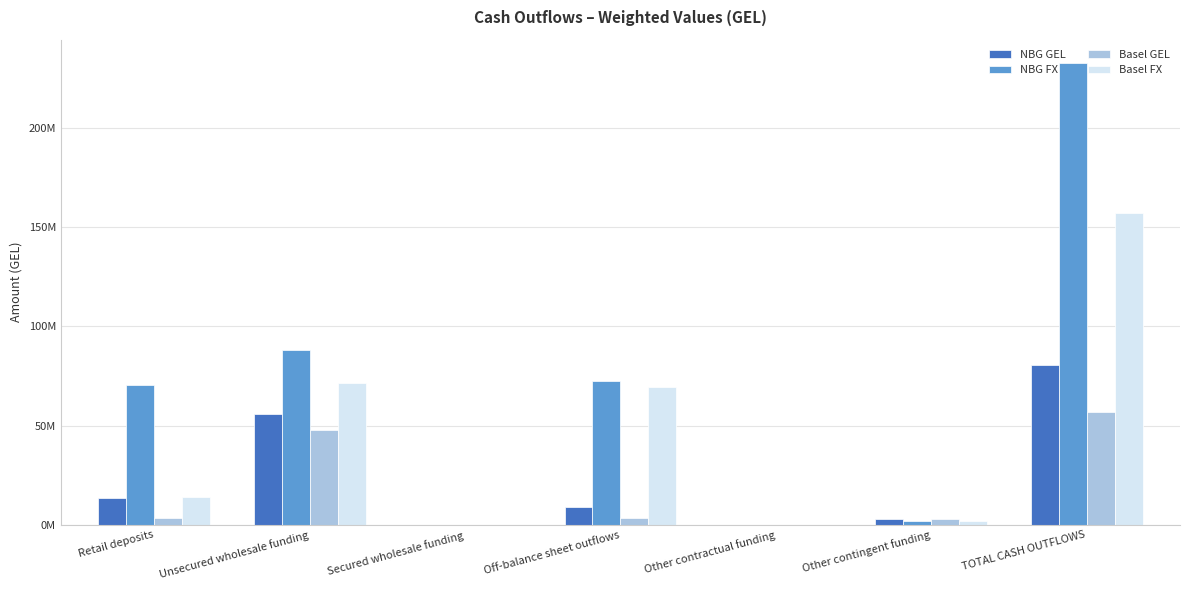

What is the sum of all Basel GEL values?

113905513.1